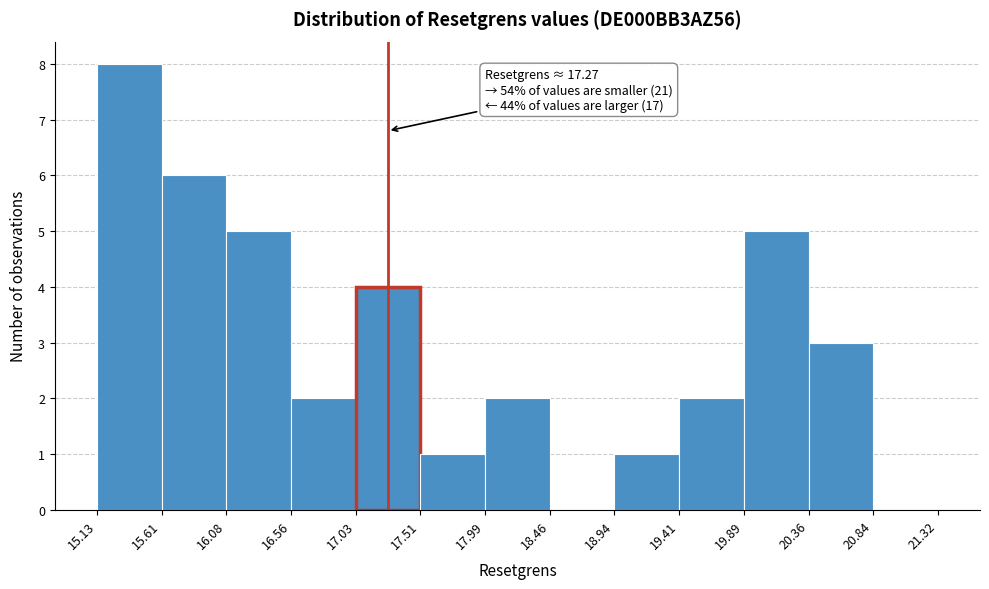

Which range on the x-axis has the tallest bar?

15.13 to 15.61